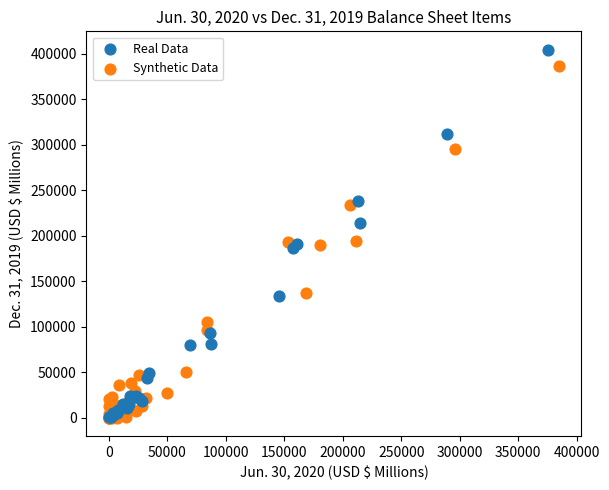

Which series has the largest Y range (max minus min)?

Real Data